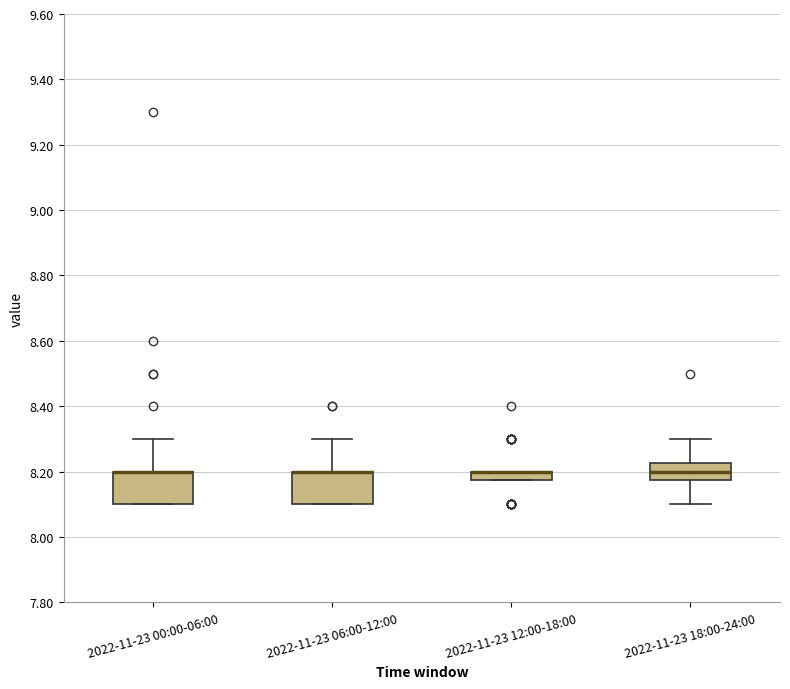

Where is the lower edge of the box for 2022-11-23 18:00-24:00 on the y-axis? The values are not printed on the chart, so give them approximately, as read against the axis.

8.18